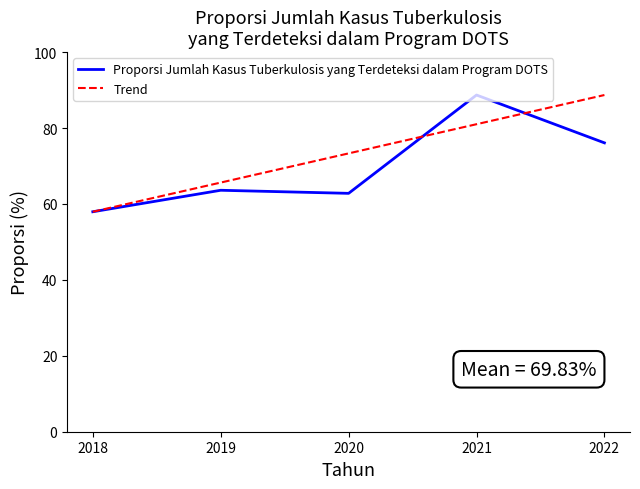

What is the change in value from 2018 to 2022?

+18.1